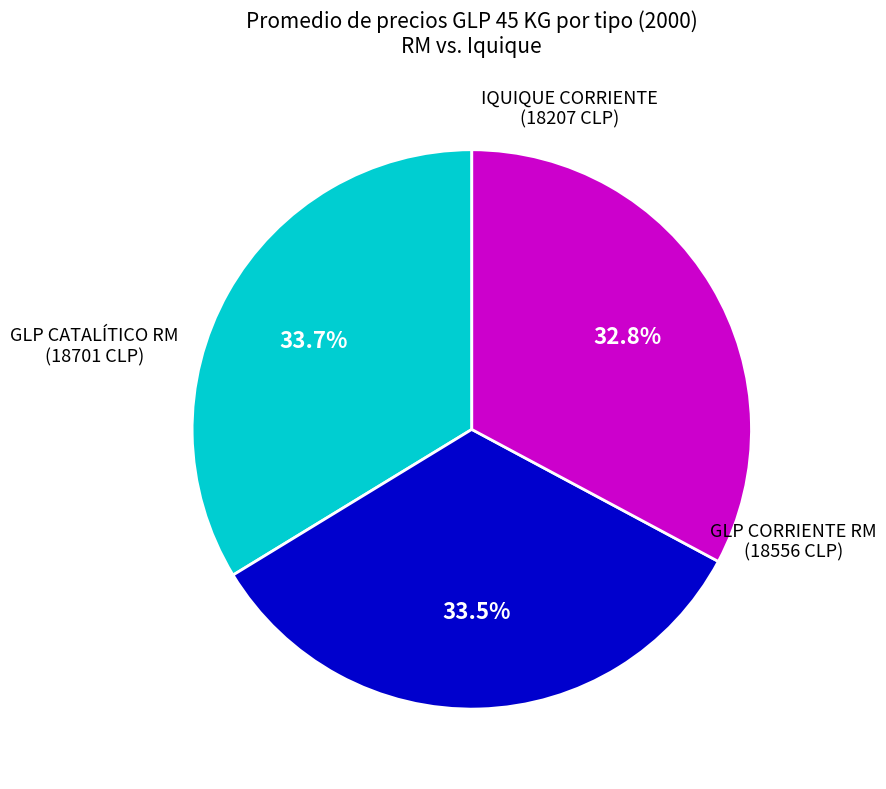

Is there a majority slice in this chart?

No